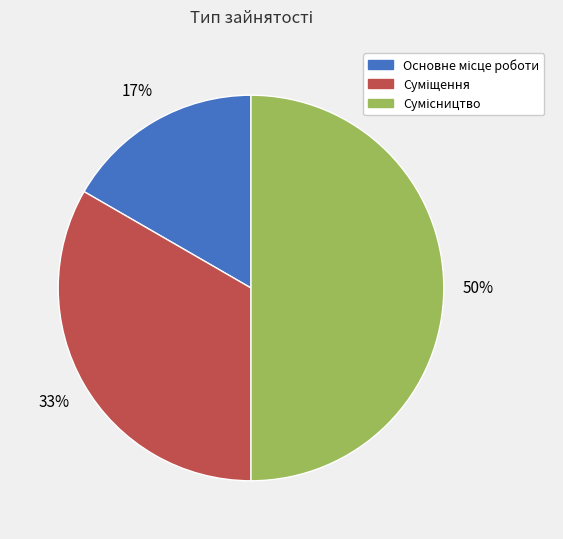

To the nearest percent, what is the difference between the largest and smallest slice percentages?

33%